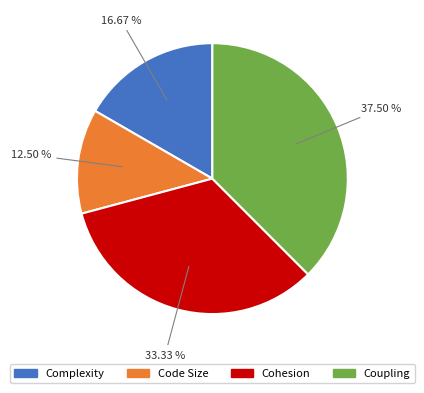

Which slice is the largest?

Coupling